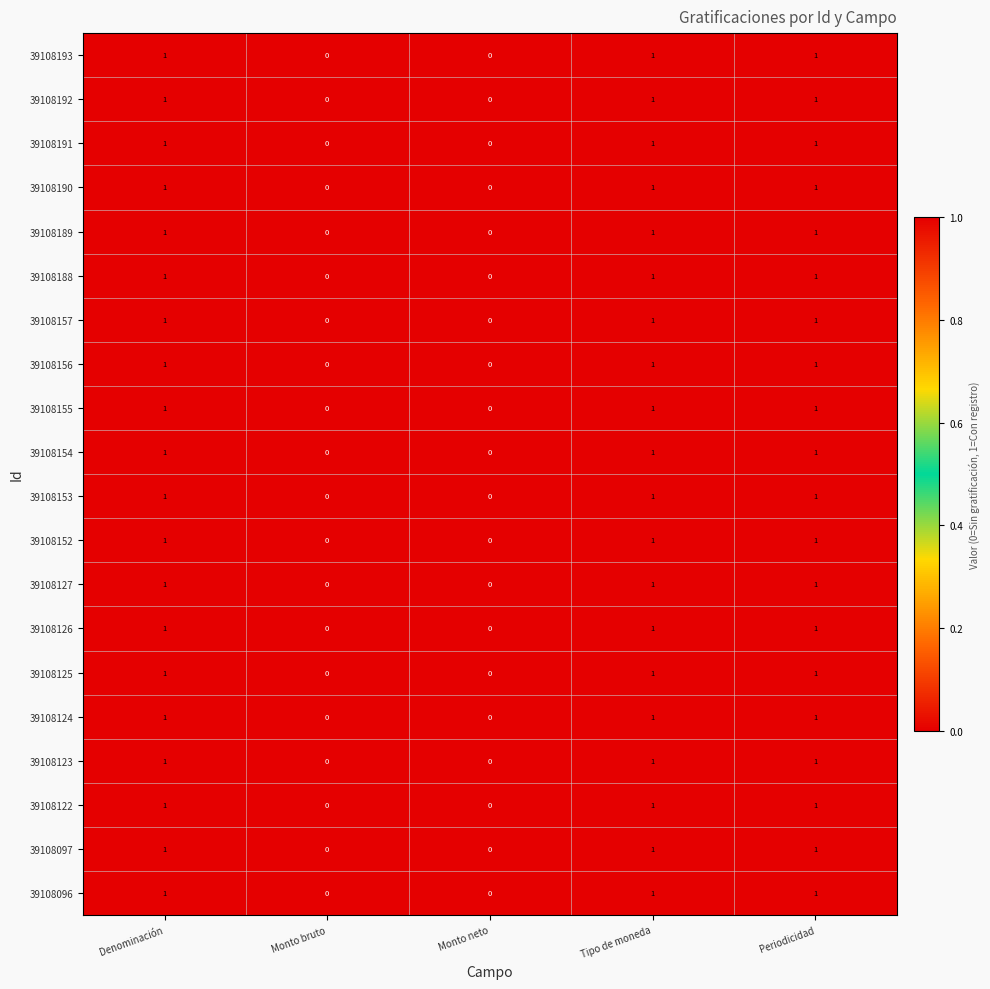

What is the total value across all series at Periodicidad?

20